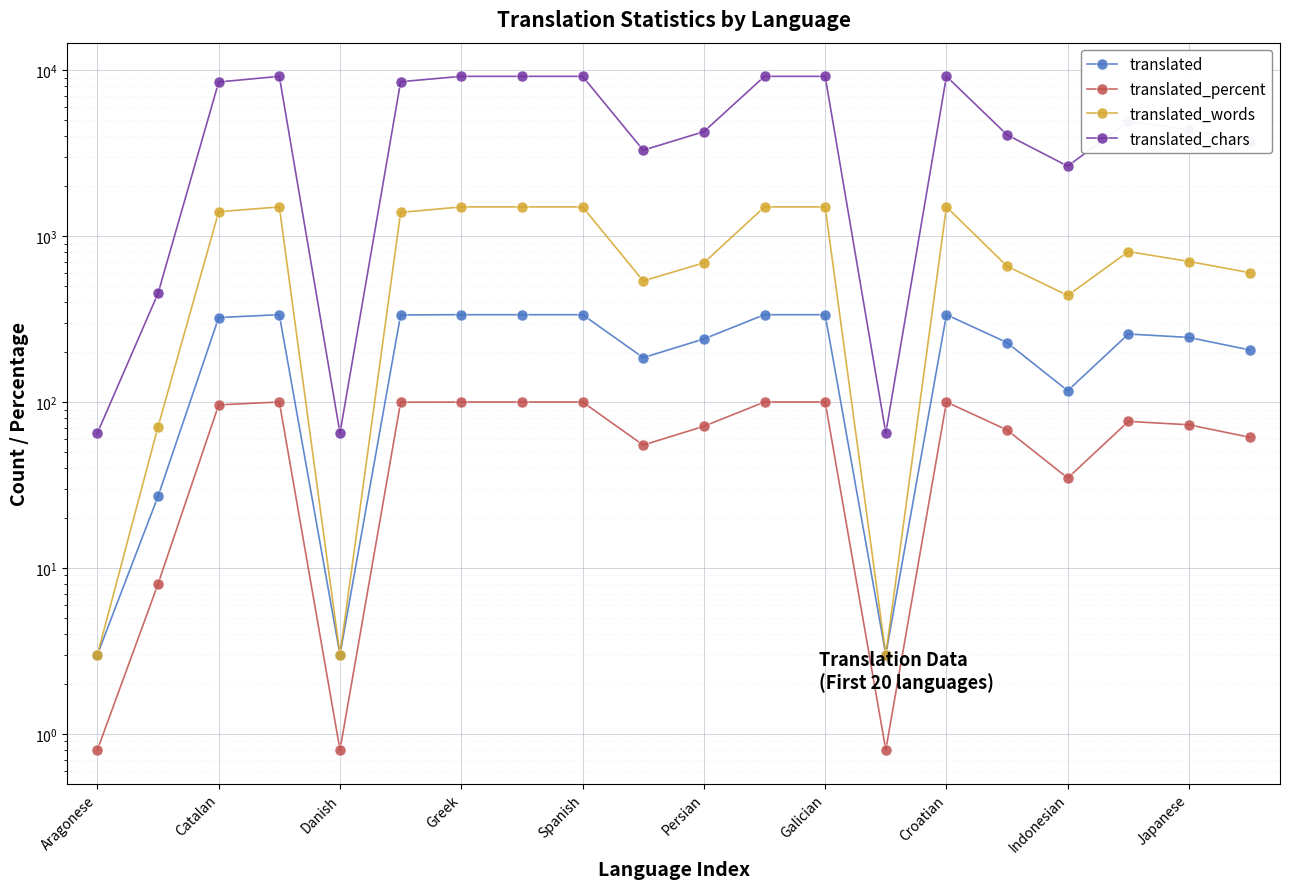

How many values in the translated_words series exceed 807?

9